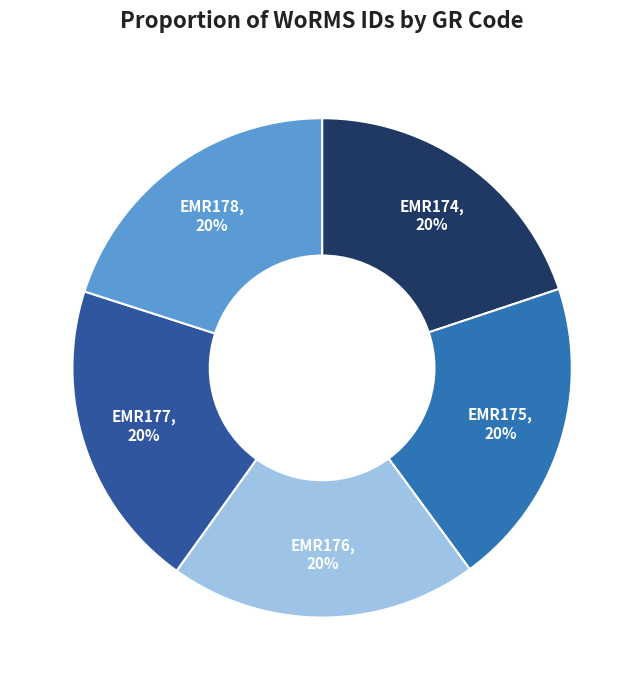

What percentage is the EMR176 slice, to the nearest percent?

20%